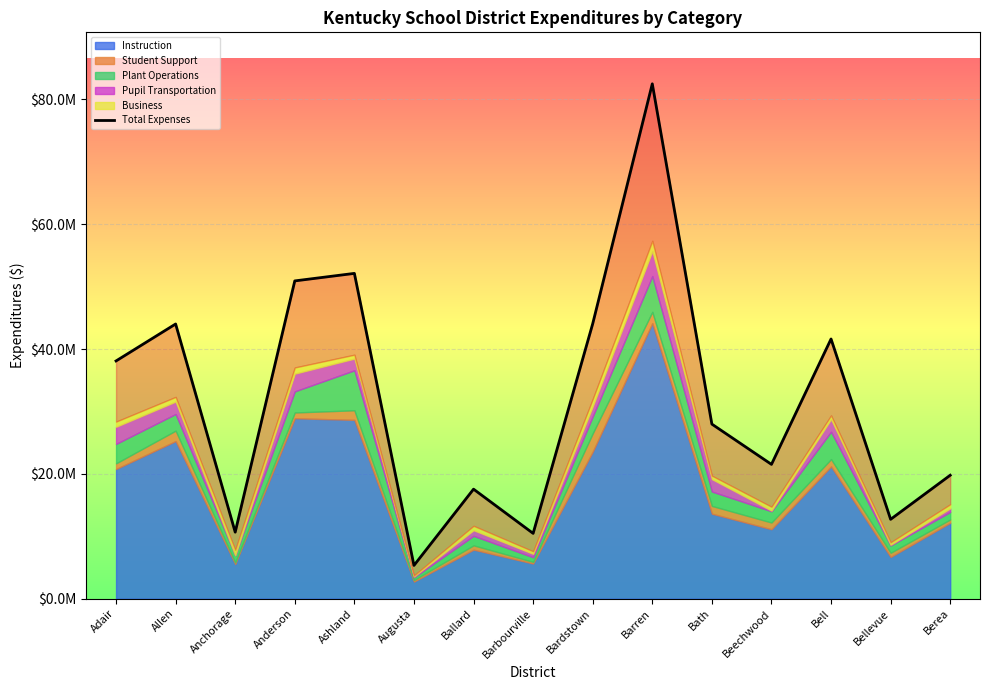

What is the change in value from Bath to Beechwood?

-6451969